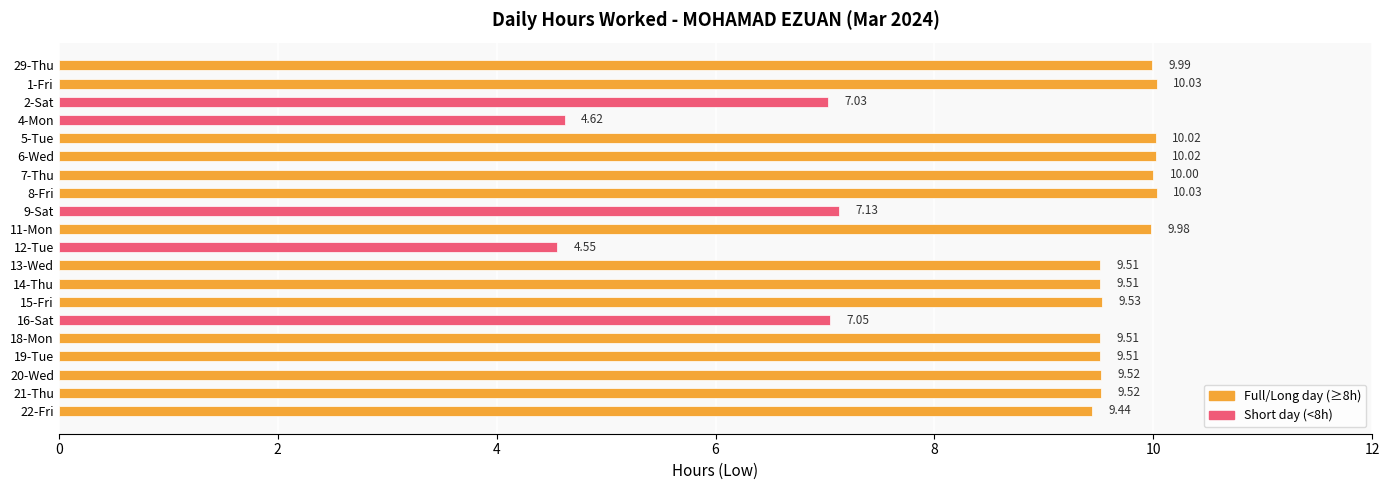

What is the difference between the maximum and second lowest values?

5.4